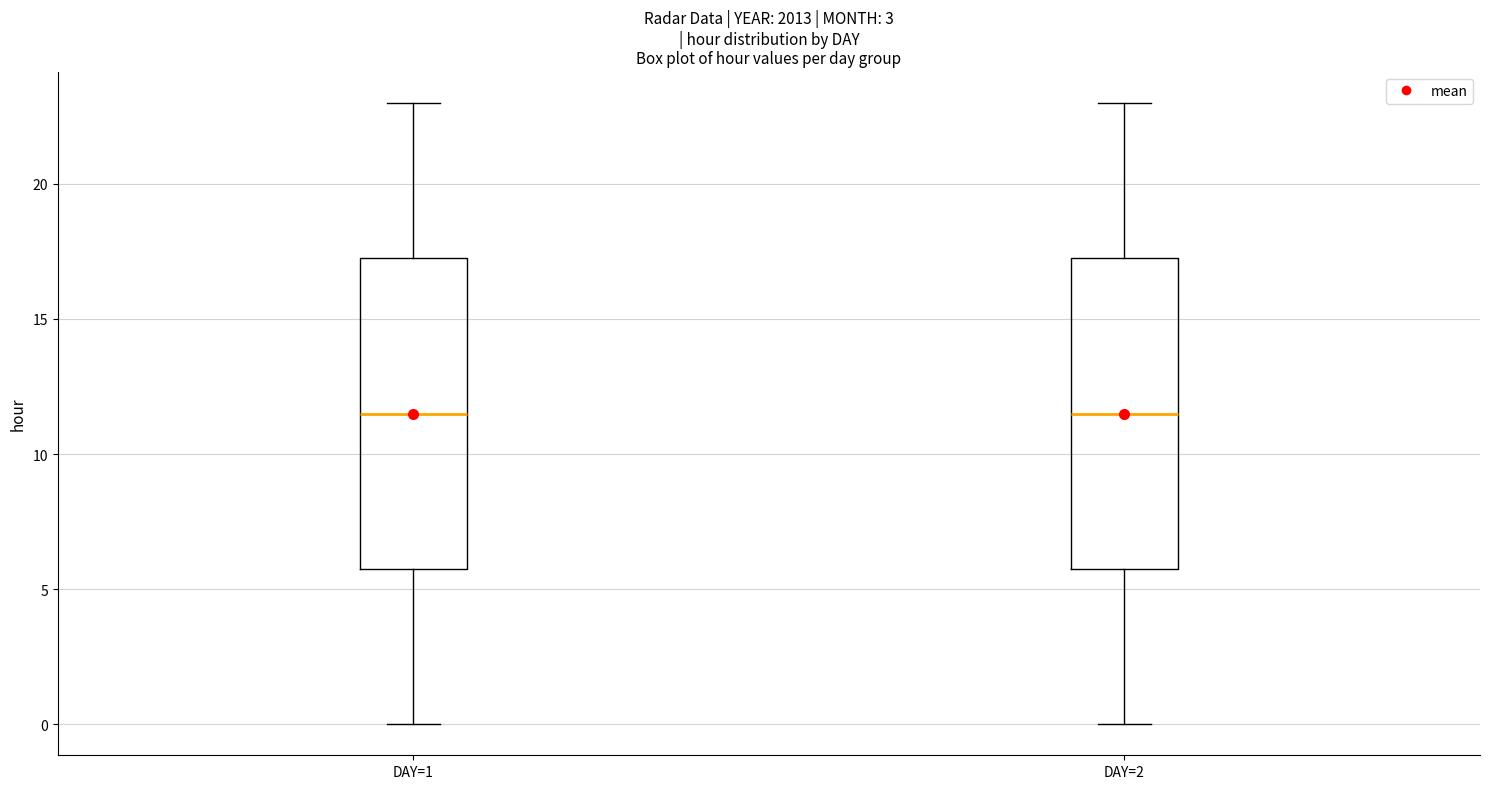

Where does the upper whisker of the box for DAY=2 end on the y-axis? The values are not printed on the chart, so give them approximately, as read against the axis.

23.0